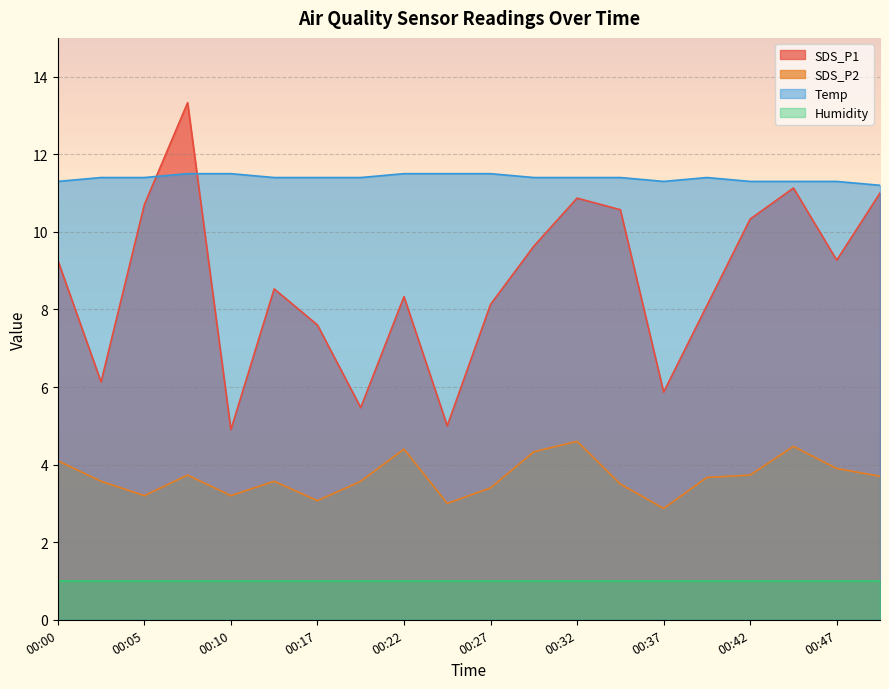

What is the difference between the maximum and second lowest values in the SDS_P1 series?

8.3